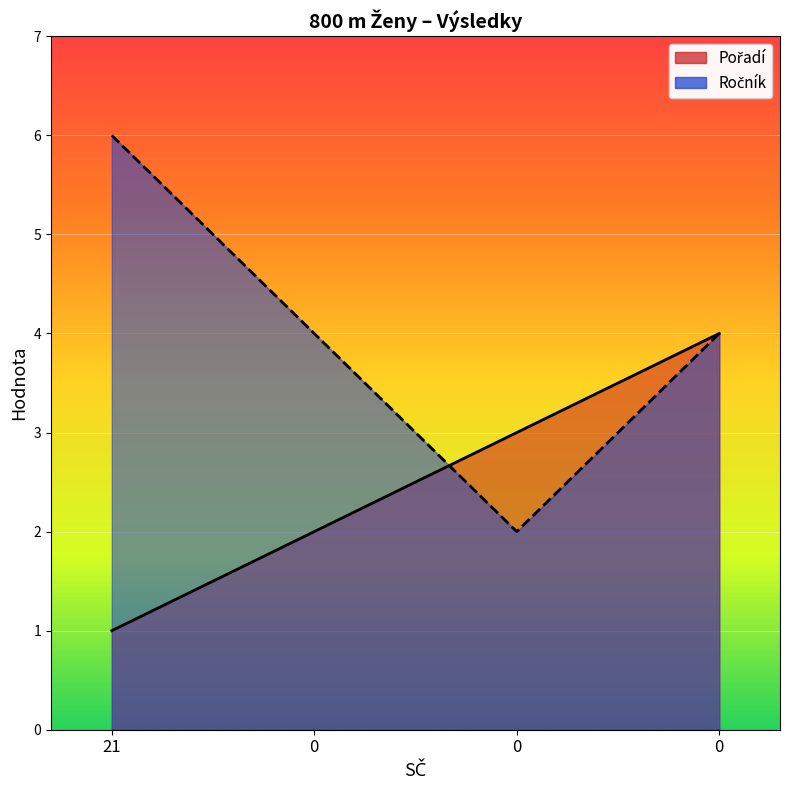

What is the difference between the highest and lowest values at 0?

2